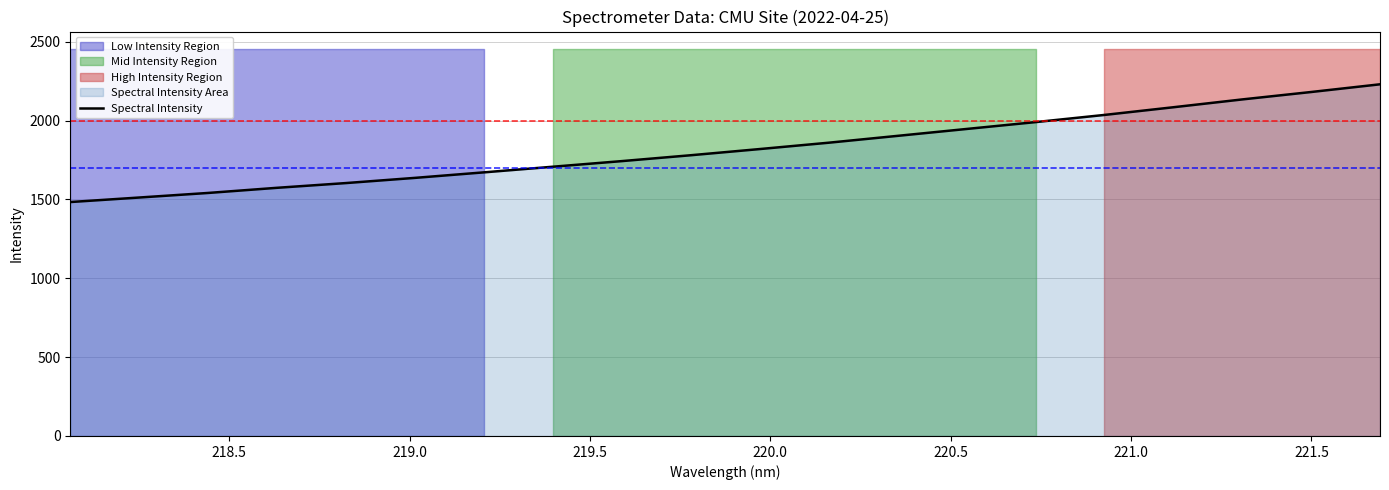

What is the minimum value for Spectral Intensity?

1483.4